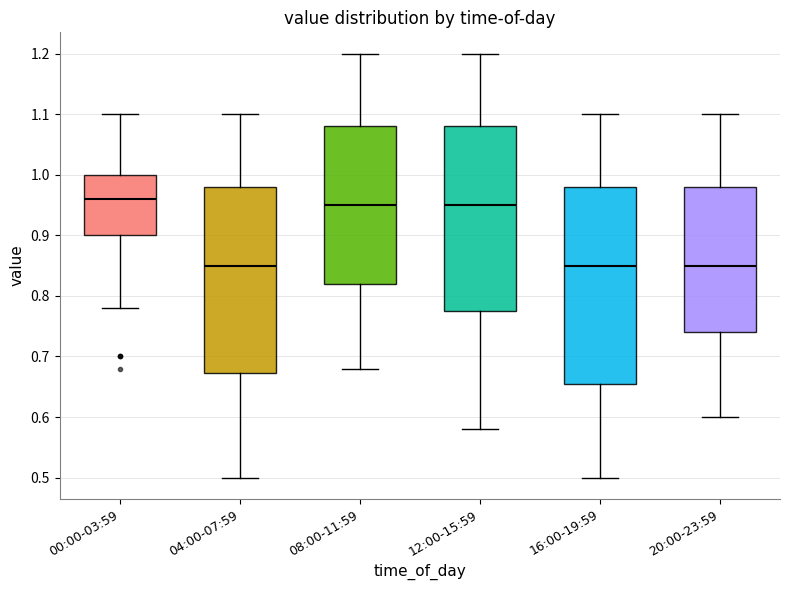

Which box's median line is the highest?

00:00-03:59